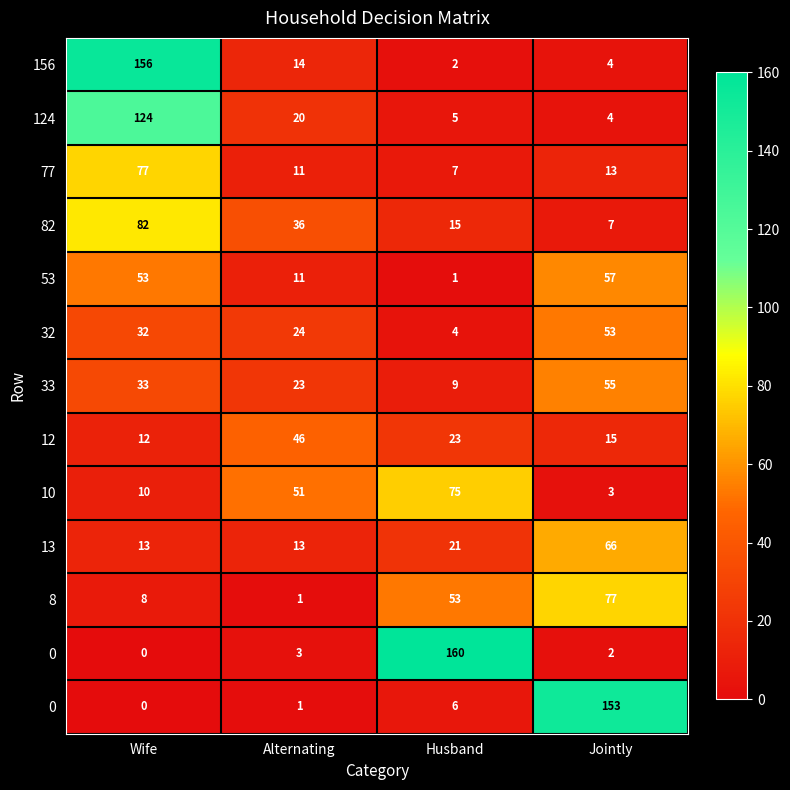

Between Jointly and Alternating, which is larger?

Alternating